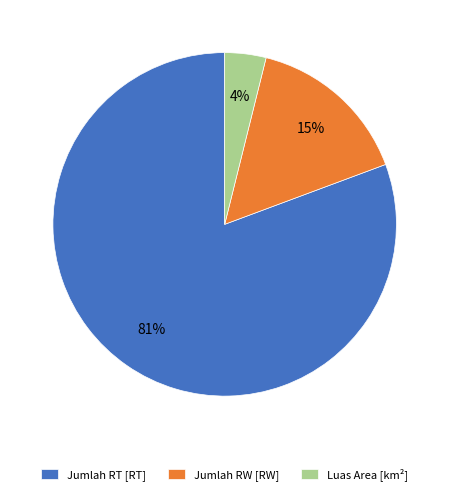

Which slice is the smallest?

Luas Area [km²]